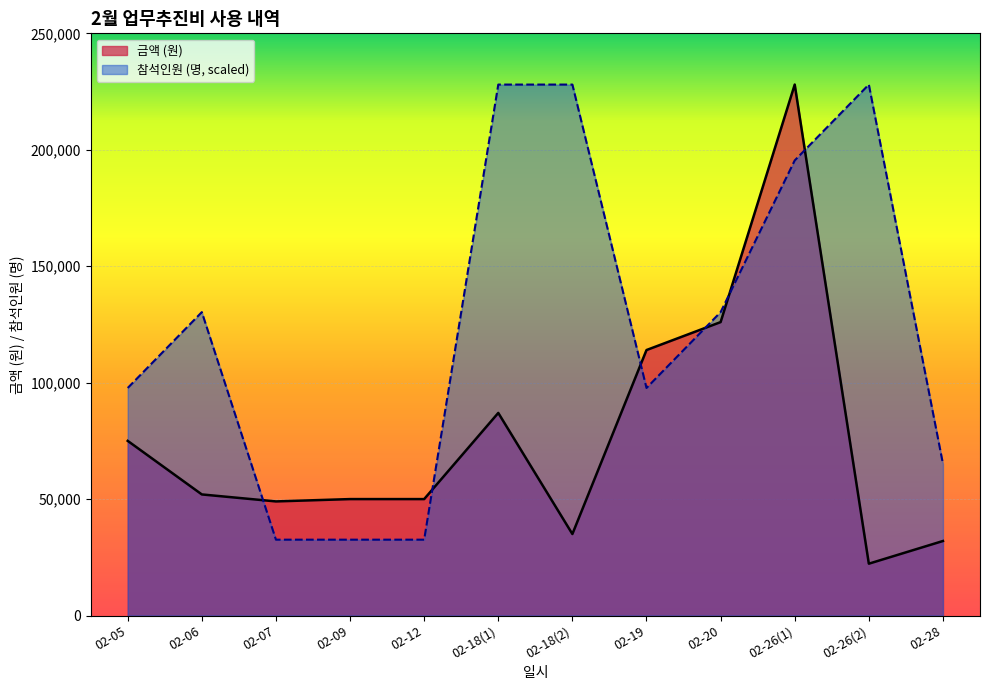

Between which two adjacent categories do 금액 (원) and 참석인원 (명) first intersect?

02-06 and 02-07